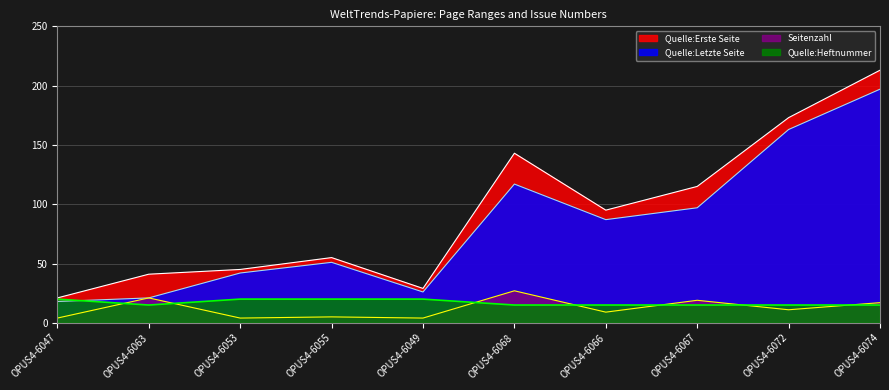

What position from the right is OPUS4-6068?

5